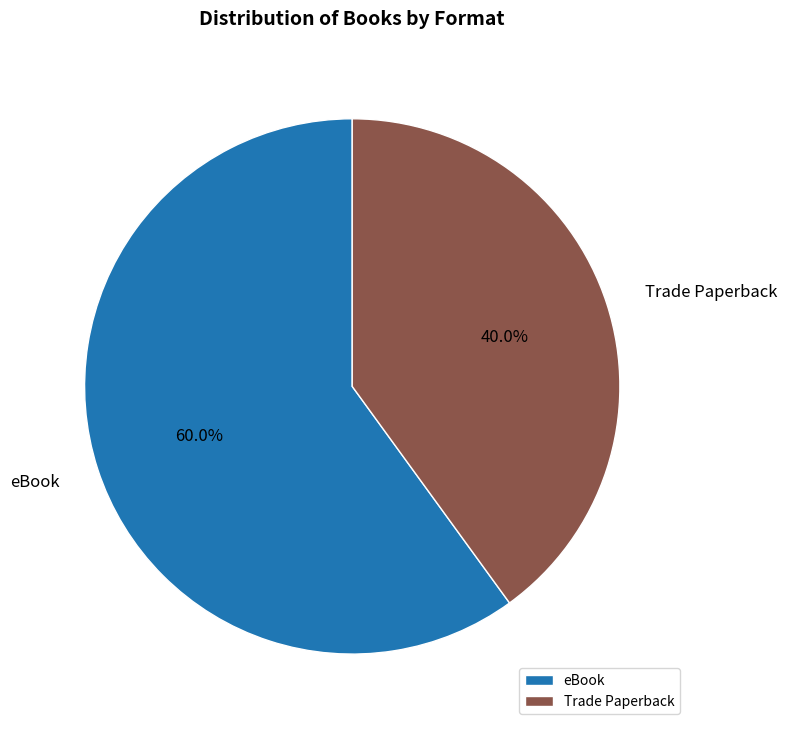

What is the largest slice in the pie chart?

eBook